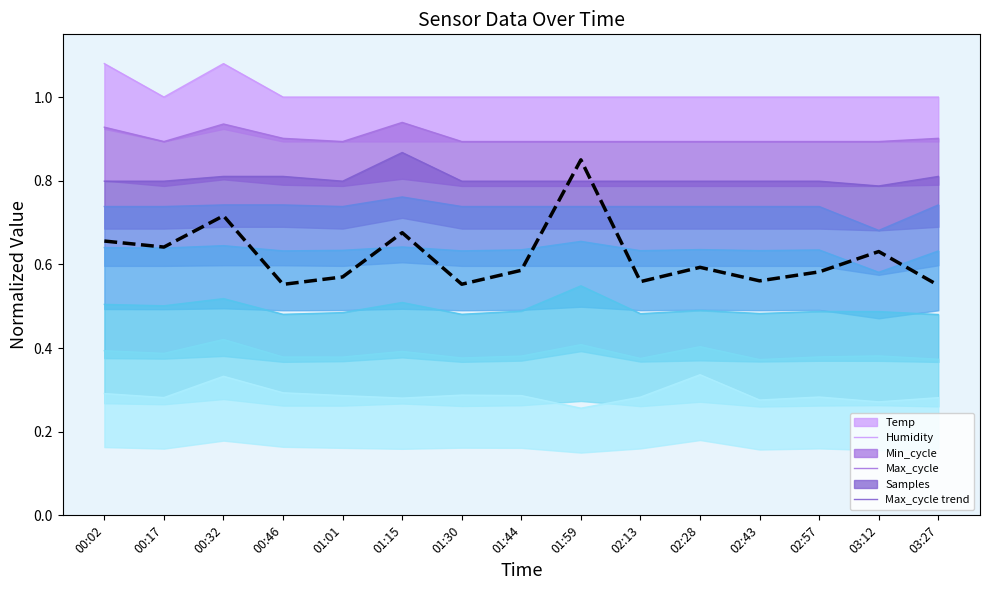

Is it true that the value at 02:28 is 0.8?

False